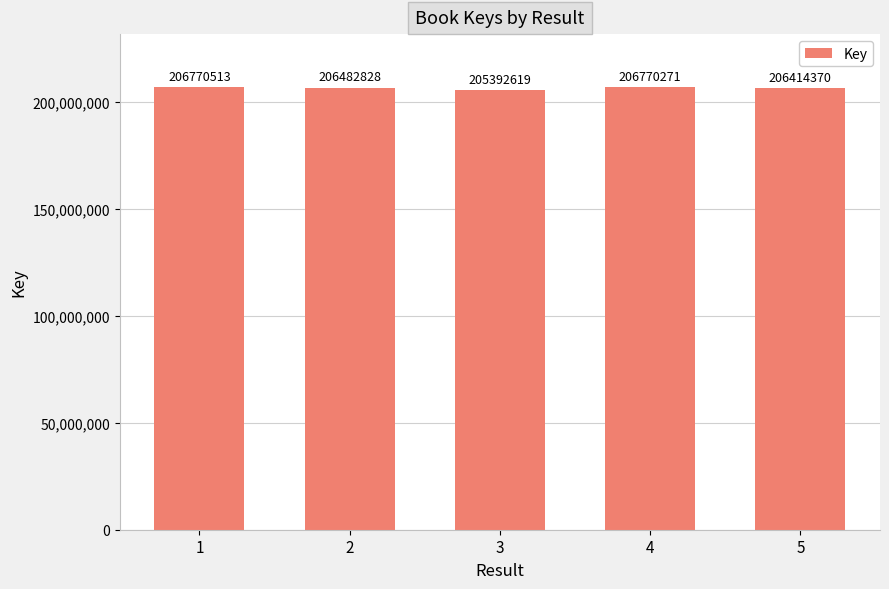

Reading left to right, what are all the values shown in this chart?

1=206770513	2=206482828	3=205392619	4=206770271	5=206414370